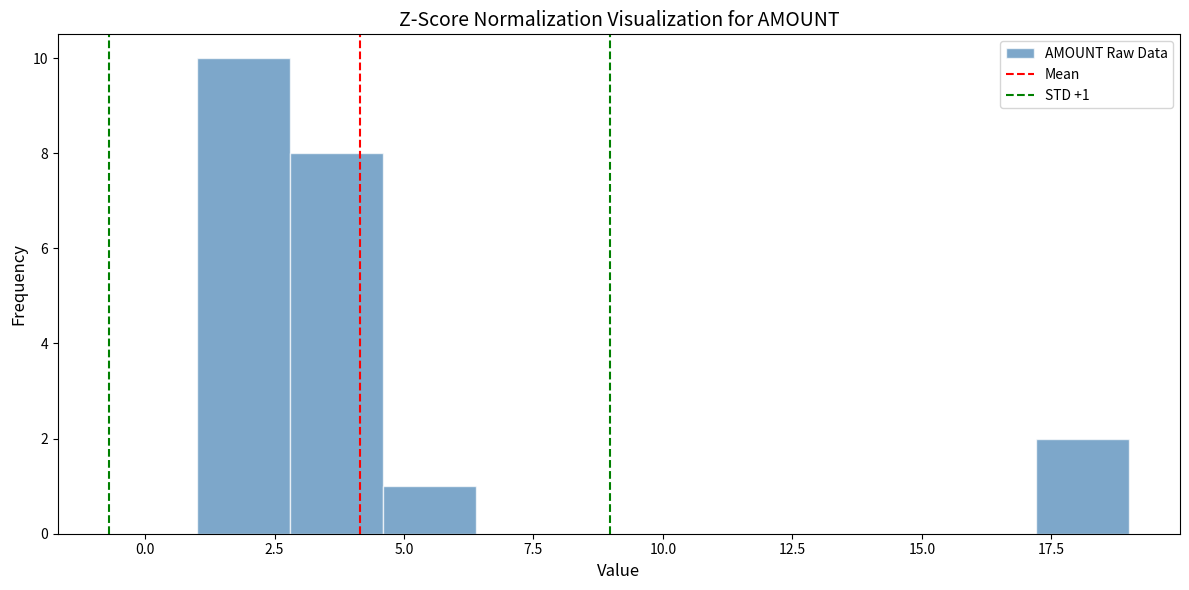

Read against the x-axis, roughly where is the centre of the tallest bar?

2.0